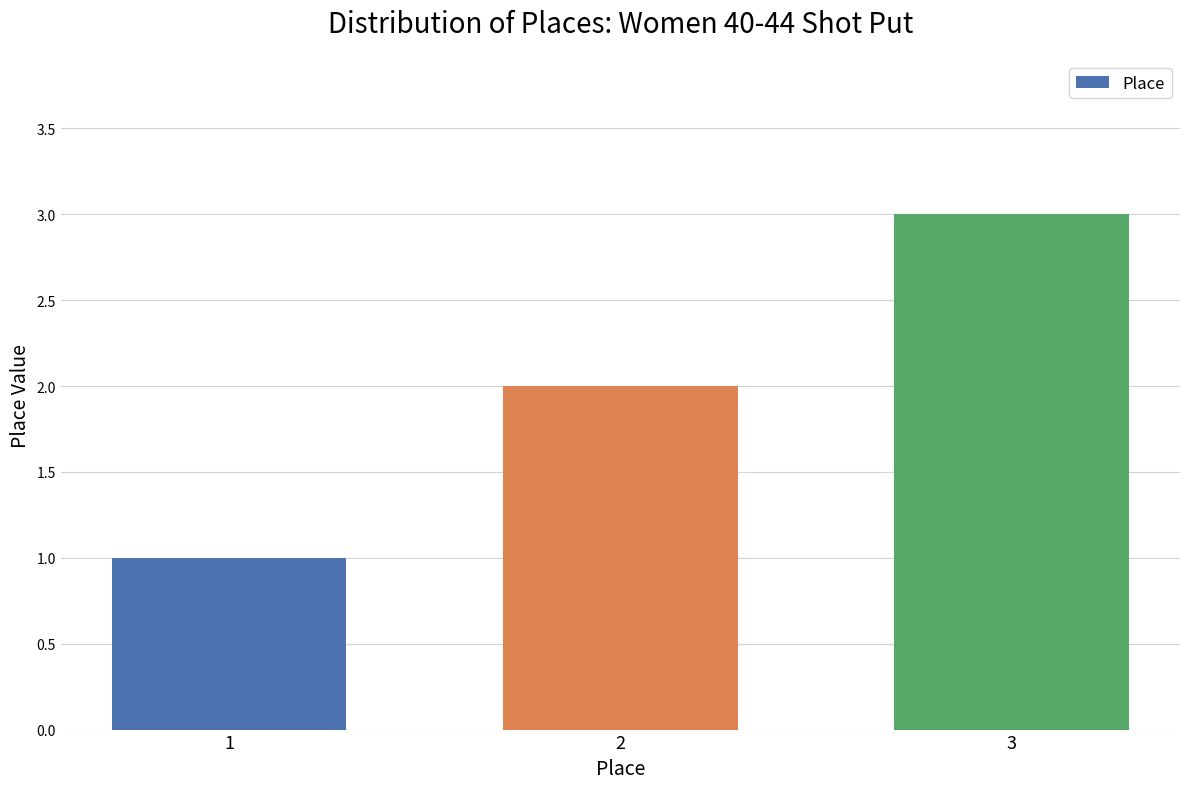

What is the minimum value shown in the chart?

1